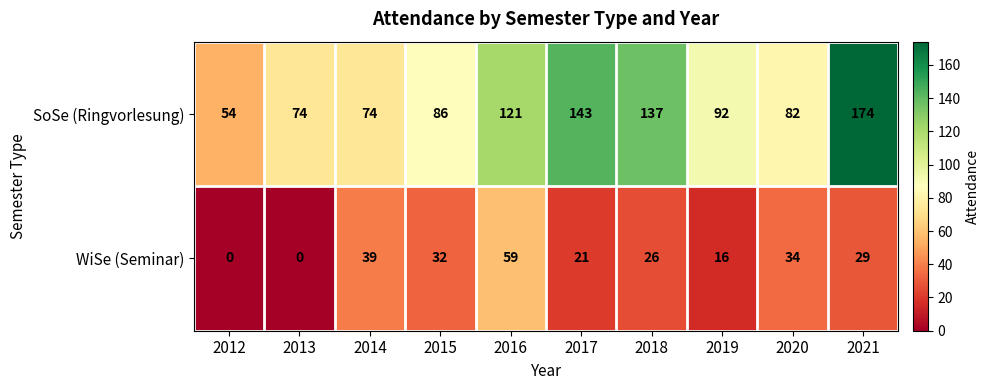

Which category has the highest value across all series?

2021